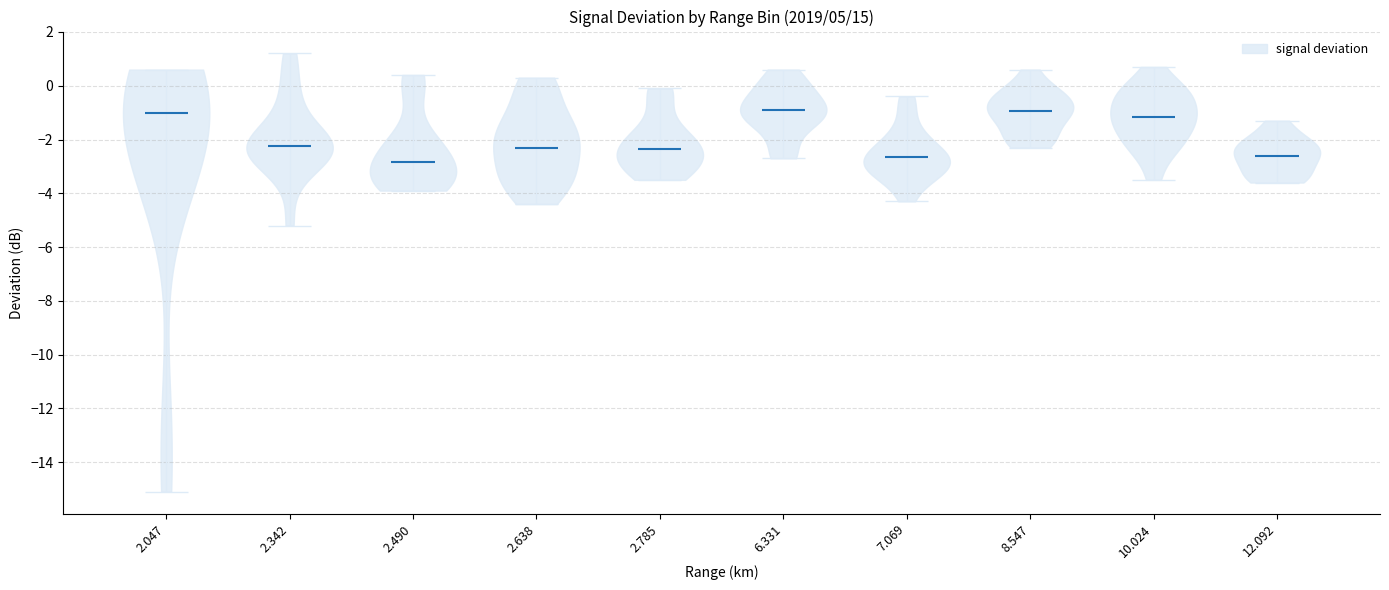

Reading left to right, read every violin against the y-axis: where its median line is, and the lowest and highest points it reaches. The values are not printed on the chart, so give them approximately, as read against the axis.

2.047: median line -1.0, lowest point -15.0, highest point 0.6
2.342: median line -2.2, lowest point -5.2, highest point 1.2
2.490: median line -2.8, lowest point -3.8, highest point 0.4
2.638: median line -2.2, lowest point -4.4, highest point 0.4
2.785: median line -2.4, lowest point -3.4, highest point 0.0
6.331: median line -0.8, lowest point -2.6, highest point 0.6
7.069: median line -2.6, lowest point -4.2, highest point -0.4
8.547: median line -1.0, lowest point -2.2, highest point 0.6
10.024: median line -1.2, lowest point -3.4, highest point 0.8
12.092: median line -2.6, lowest point -3.6, highest point -1.2